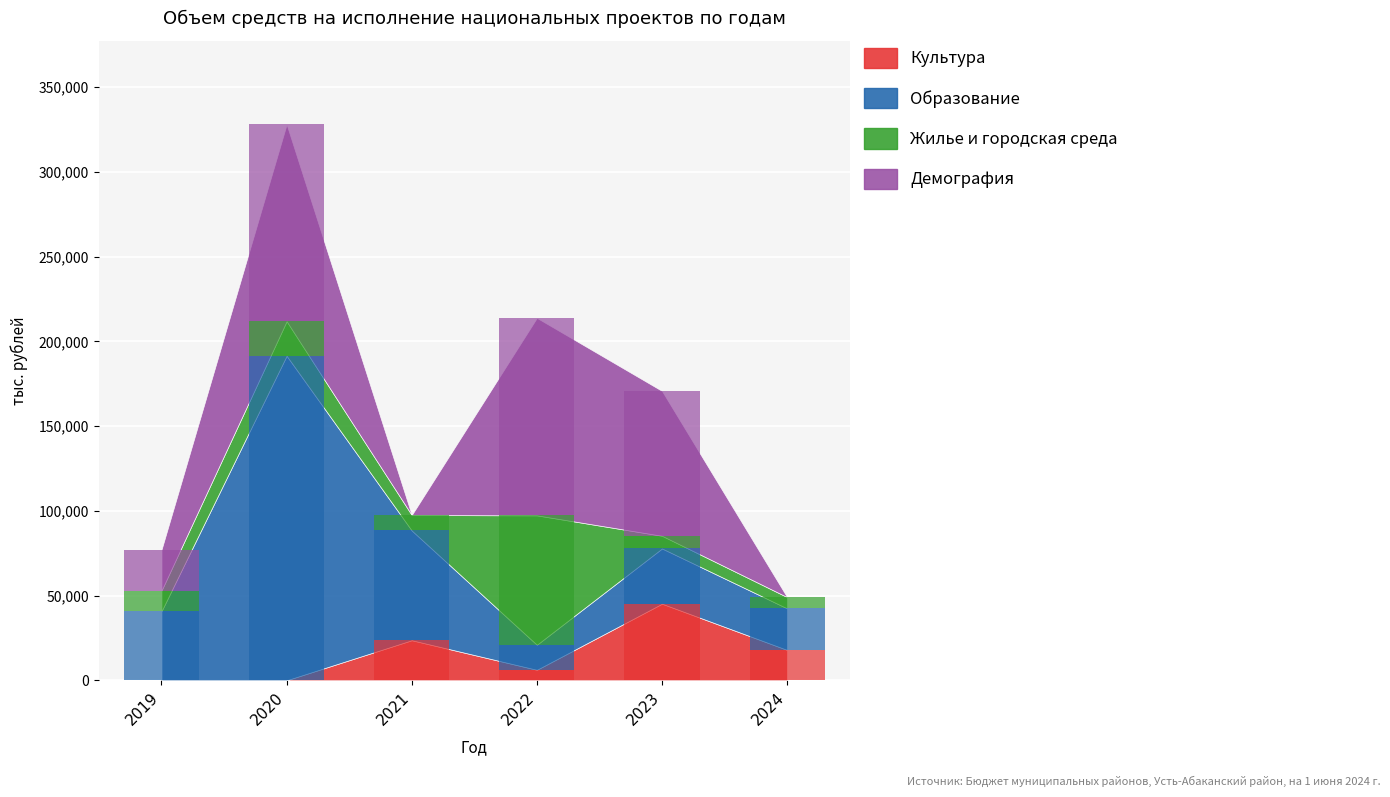

Which series changed the most between 2021 and 2022?

Демография